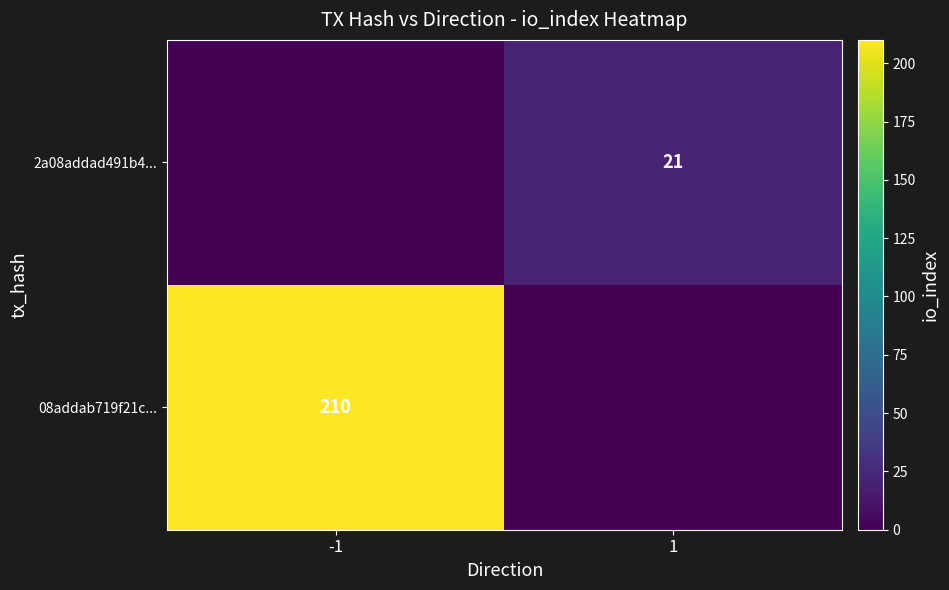

How many categories are shown in the chart?

2